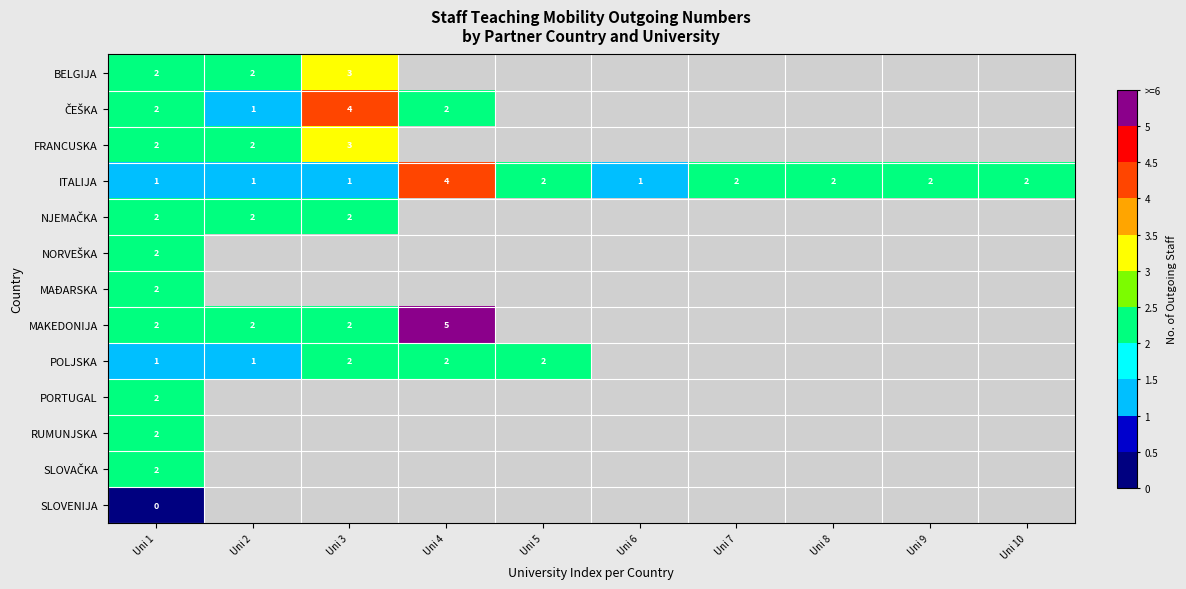

Is it true that POLJSKA equals 1 at Uni 5?

False